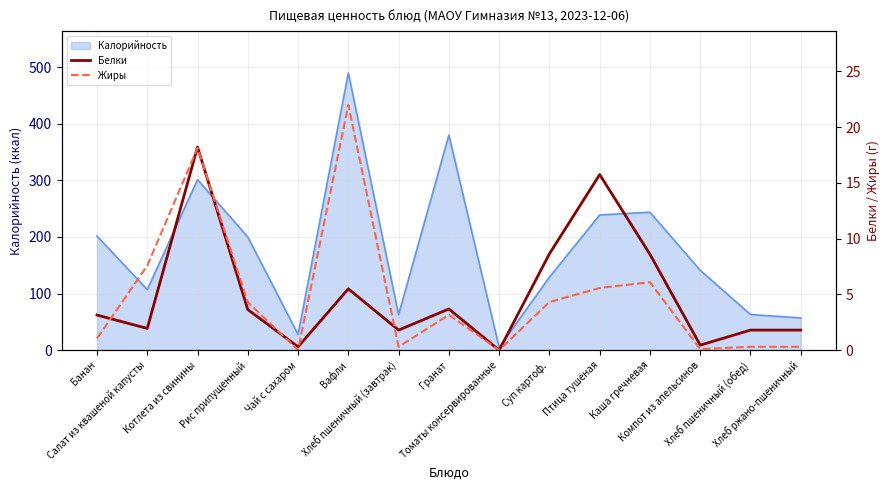

Where do Белки and Жиры first cross each other?

Банан and Салат из квашеной капусты